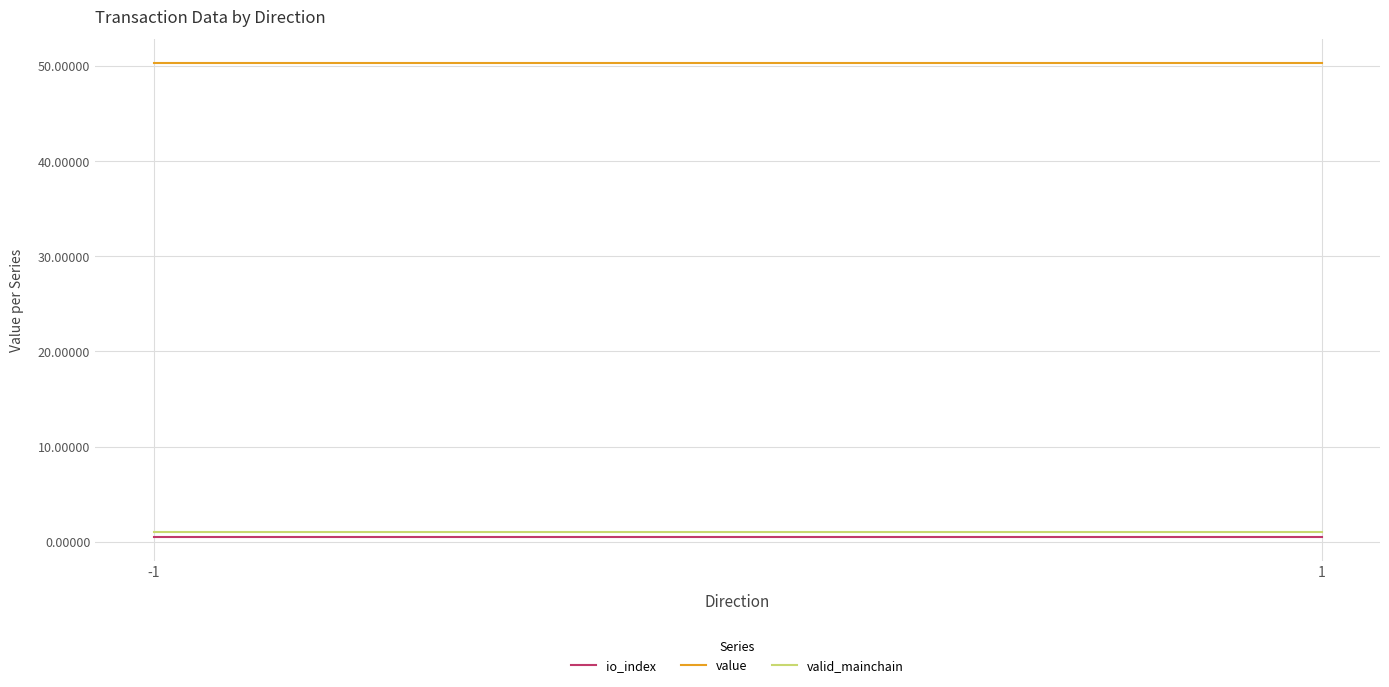

What is the value of the value point at the 1st from the left?

50.3